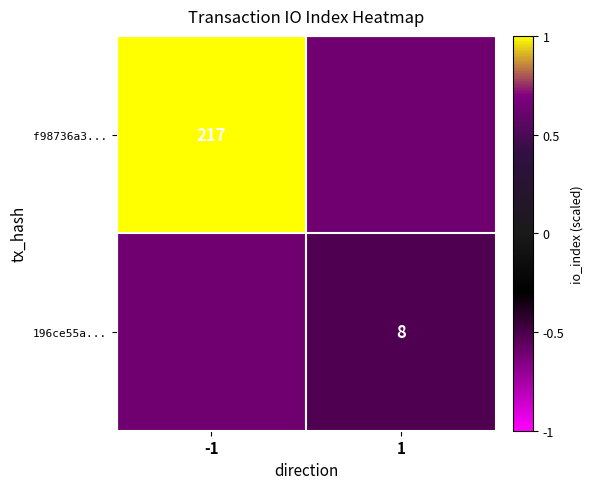

Is it true that f98736a3... equals 1.0 at -1?

True